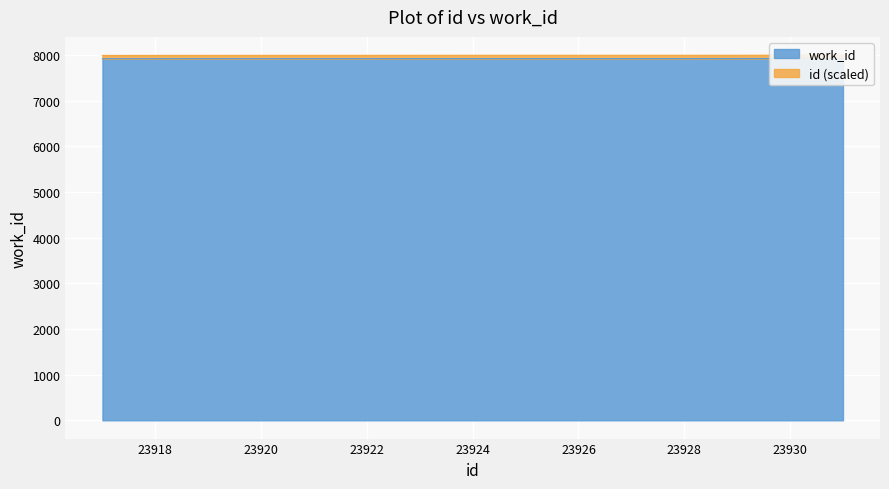

Between 23918 and 23927, which is larger?

23927